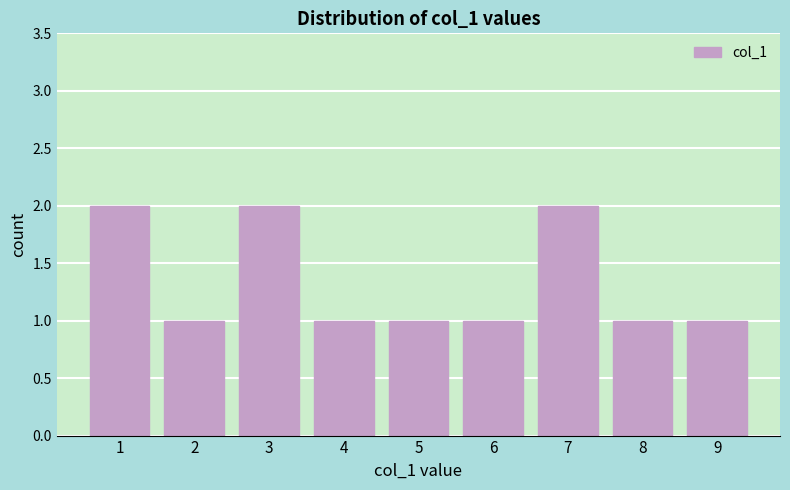

Reading left to right, what are all the values shown in this chart?

2	1	2	1	1	1	2	1	1